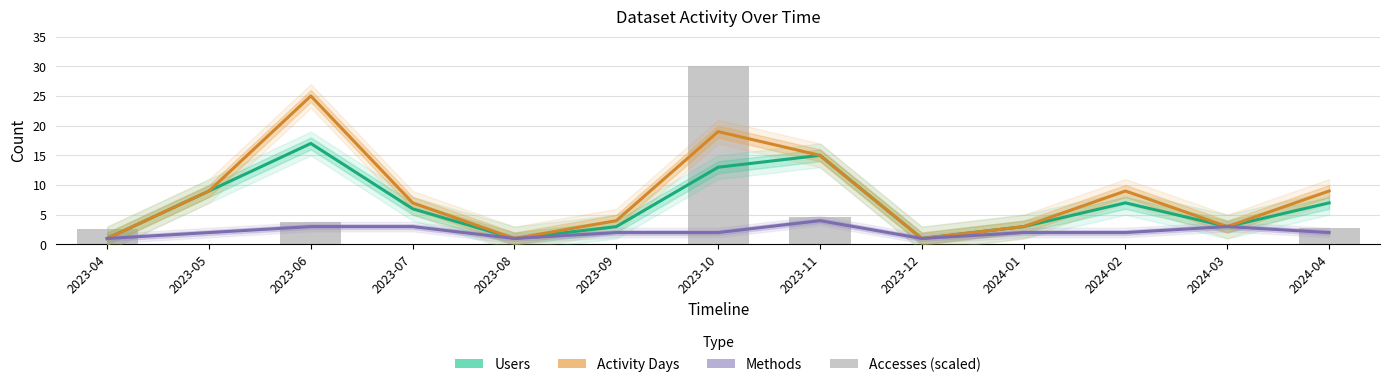

How many groups of bars are there?

13